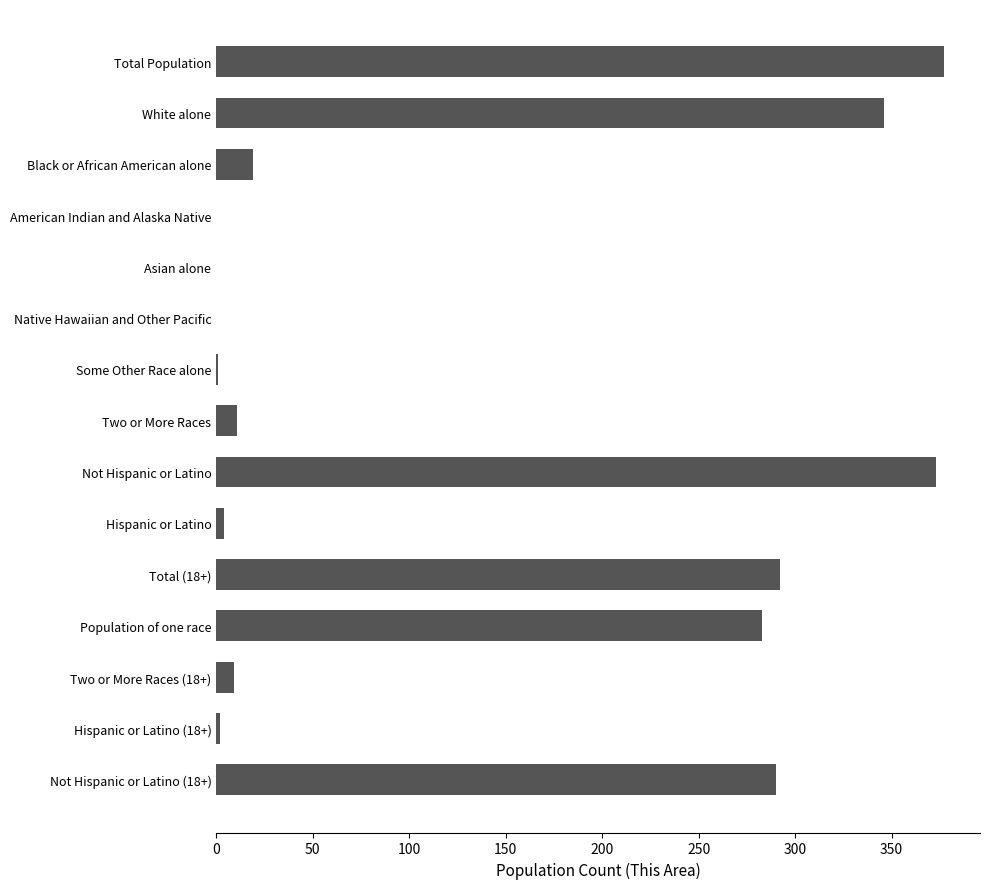

What is the sum of all values?

2007